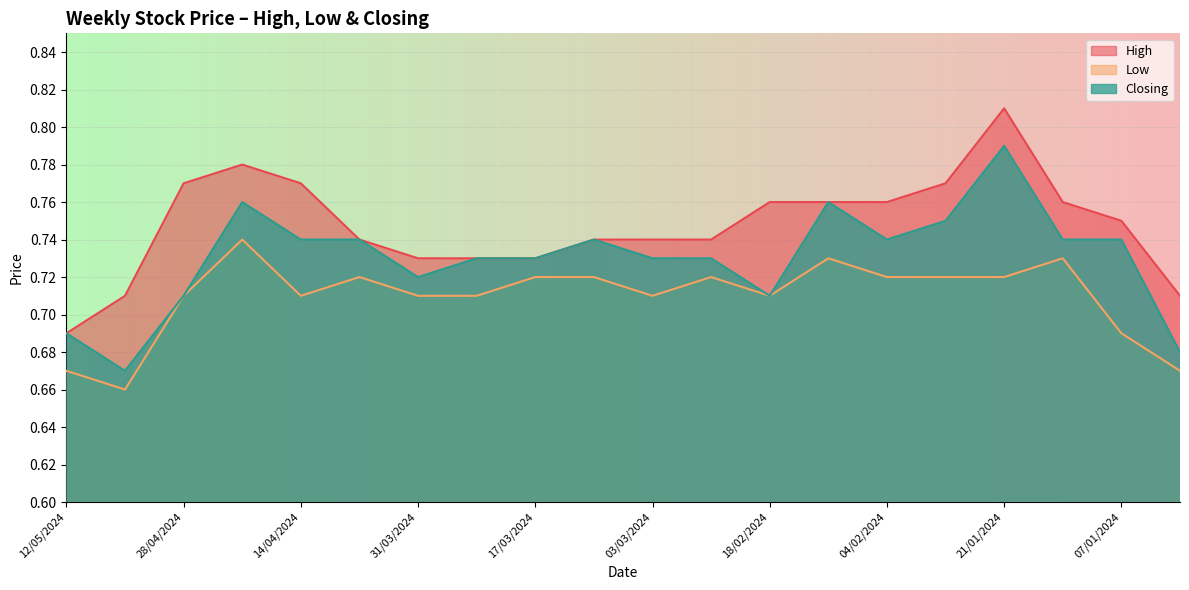

Read the Closing value at 25/02/2024.

0.7